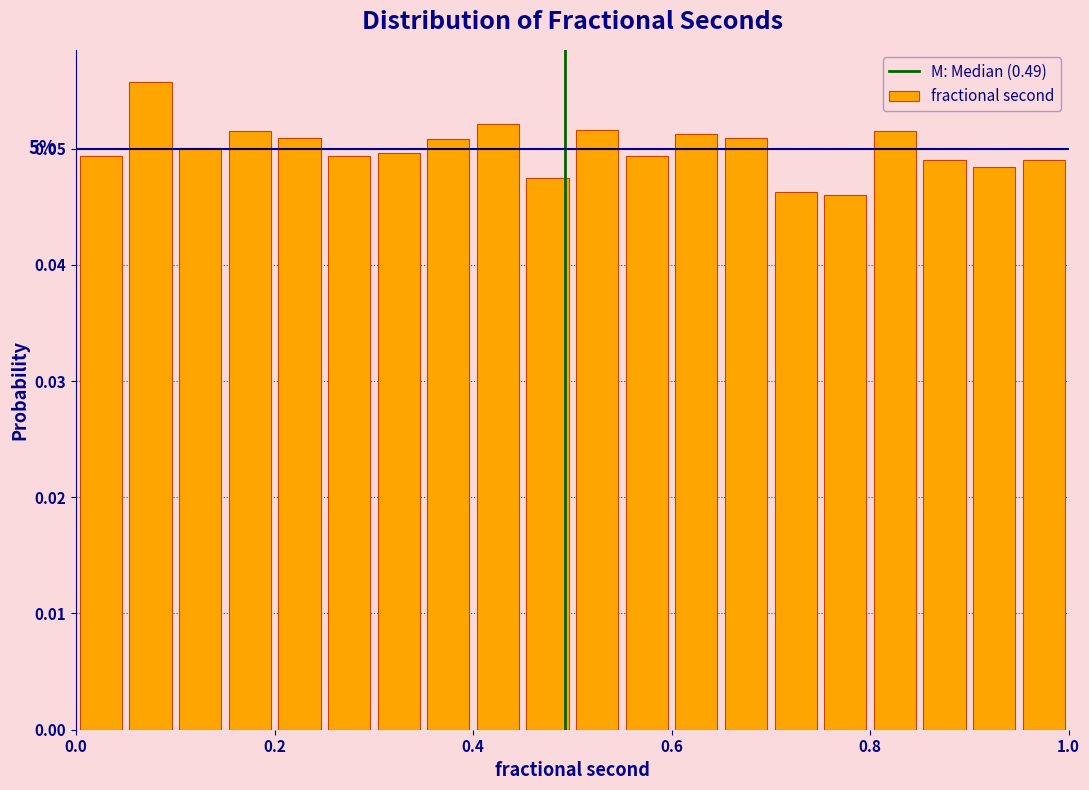

Around what value on the x-axis is the tallest bar? Give the approximate position of its centre, as read against the axis.

0.08